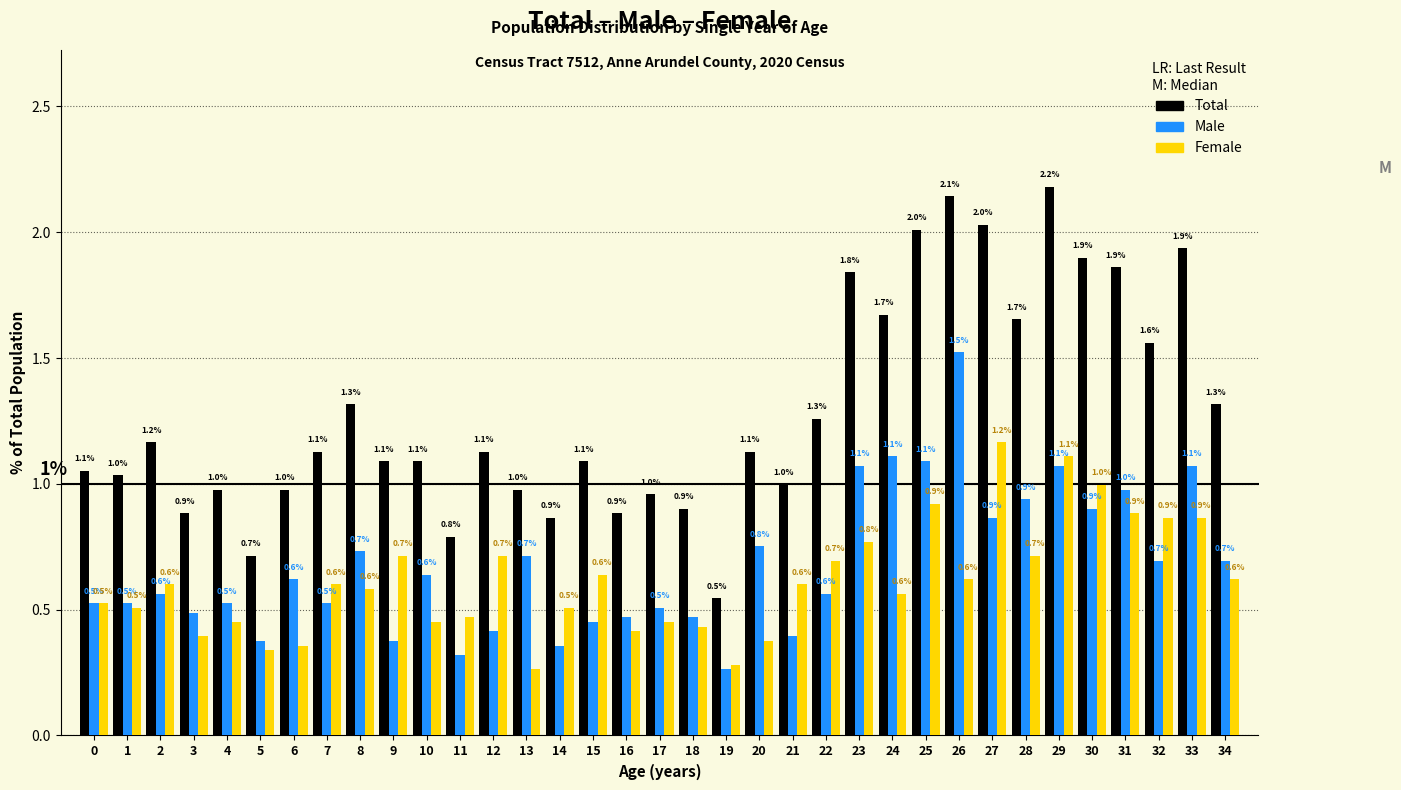

What is the spread (max minus min) of values at 3?

0.5